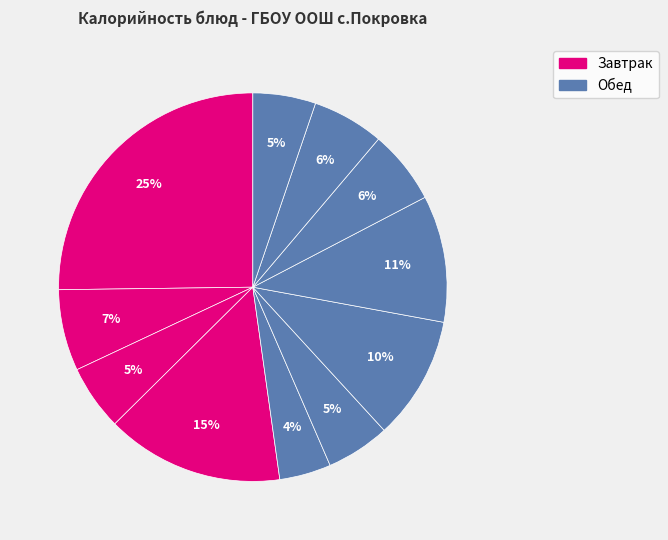

How many slices are in this pie chart?

11